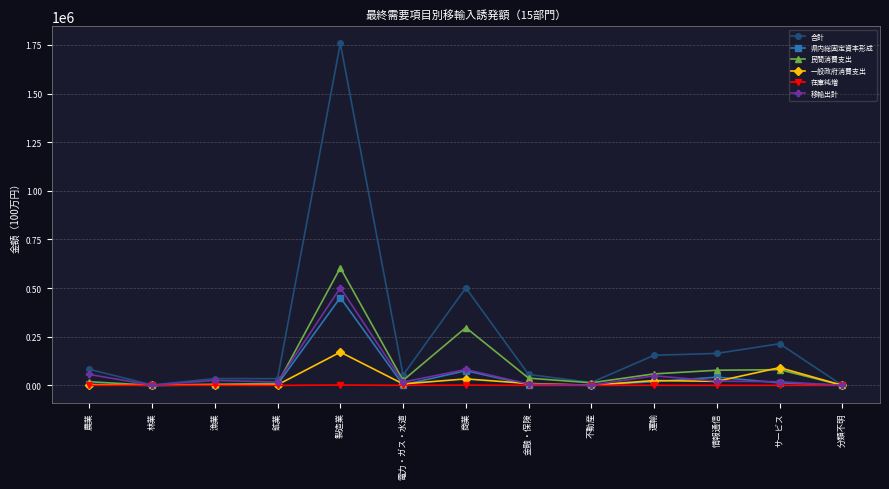

Does the chart have visible grid lines?

Yes